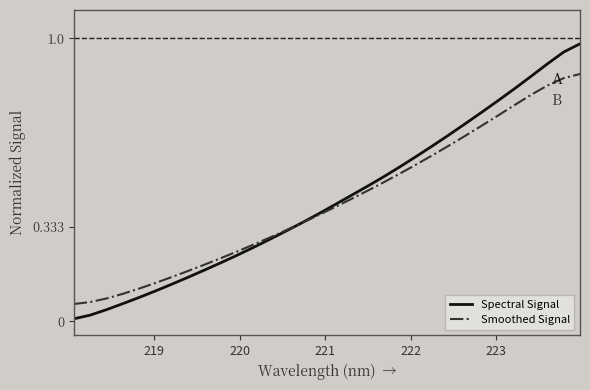

Does the chart display data point markers on the line(s)?

No